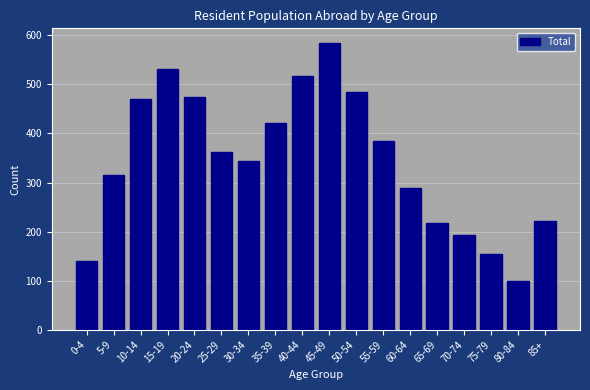

Reading left to right, transcribe all the data shown in this chart.

141	315	470	532	474	363	344	422	517	585	484	385	288	218	193	155	99	221